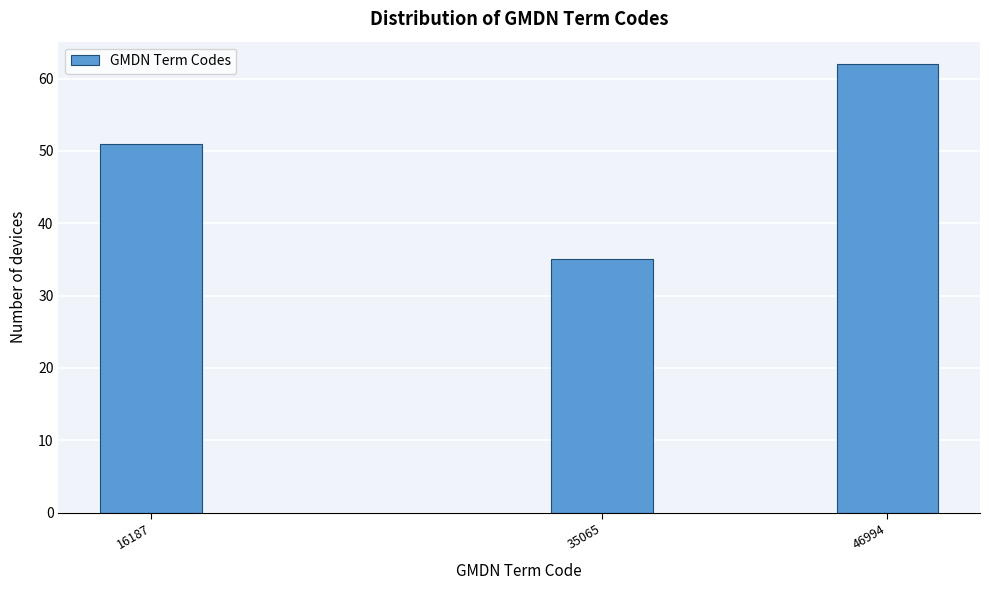

Reading left to right, extract all data points from this chart.

16187=51	35065=35	46994=62